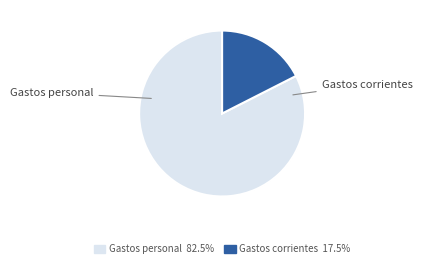

Which slice is the smallest?

Gastos corrientes